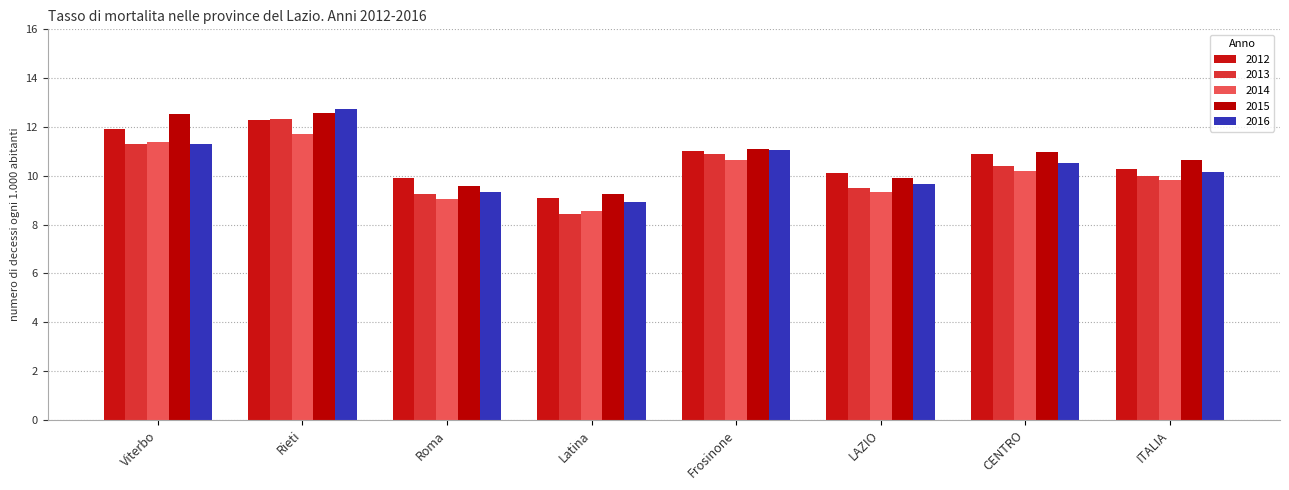

Is it true that 2013 equals 12.3 at Rieti?

True